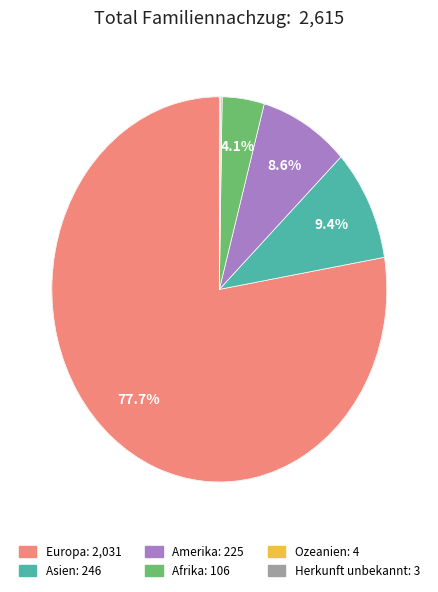

Approximately how many times larger is the value at Afrika compared to Europa?

0.1